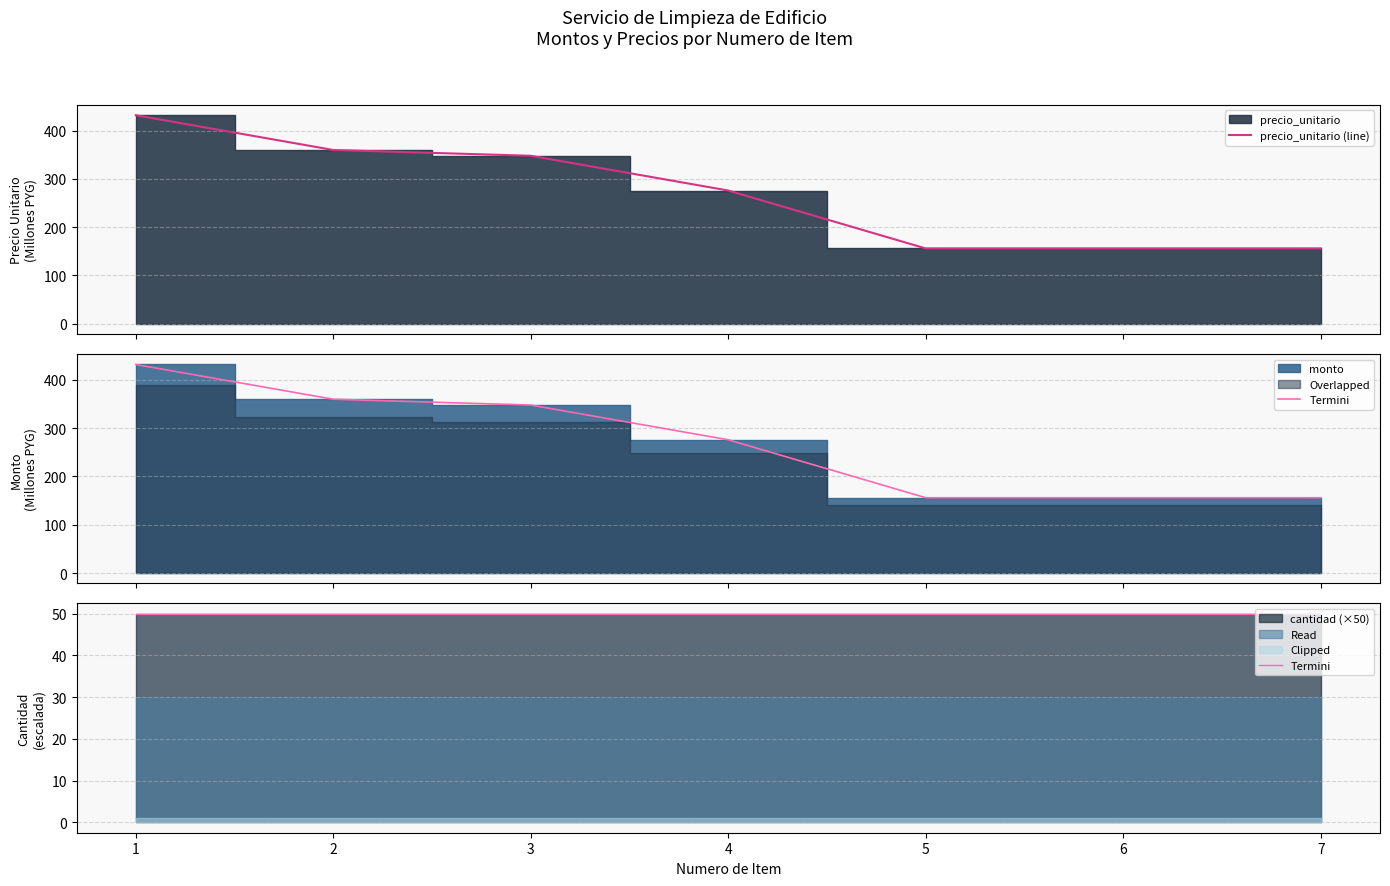

True or false: precio_unitario (line) and Termini intersect in this chart.

False